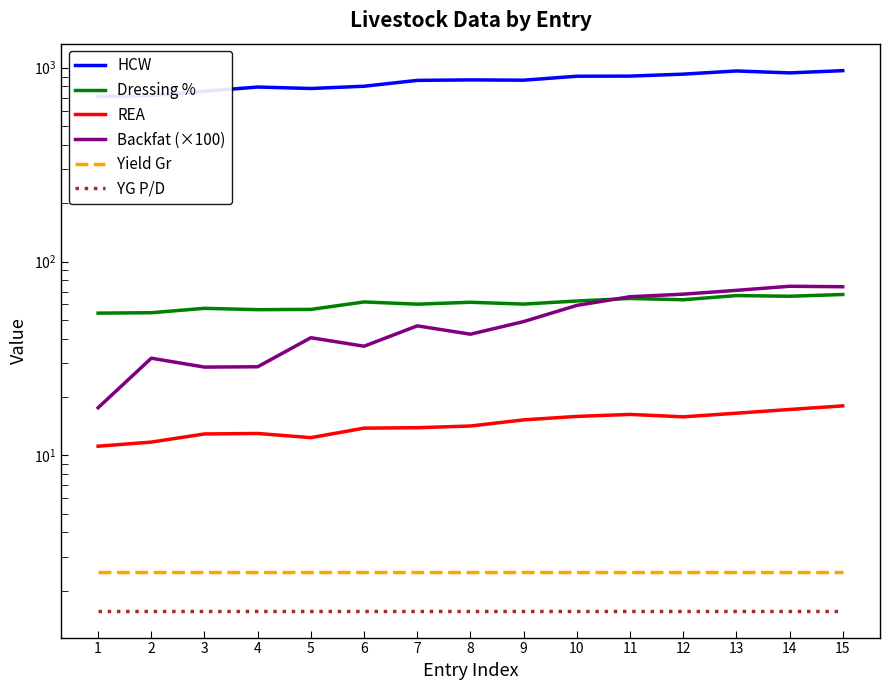

Which series has the largest total across all categories?

HCW